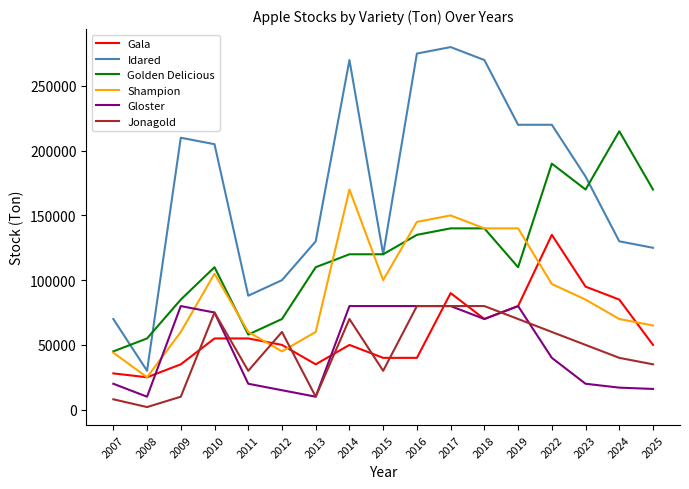

What is the highest value of the Idared series?

280000